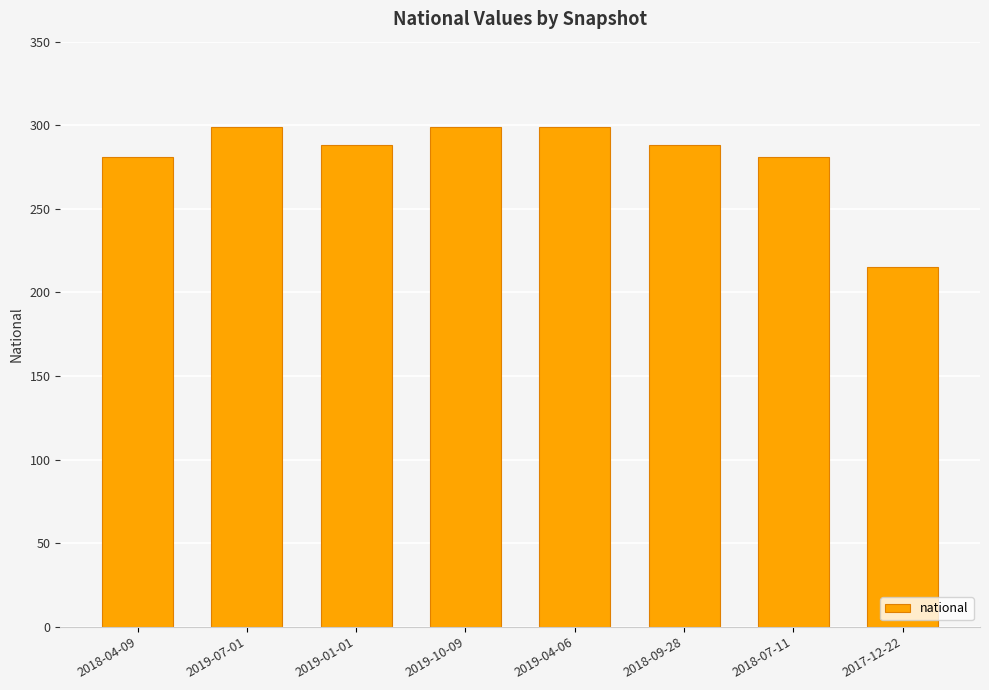

What is the label of the 3rd bar from the right?

2018-09-28